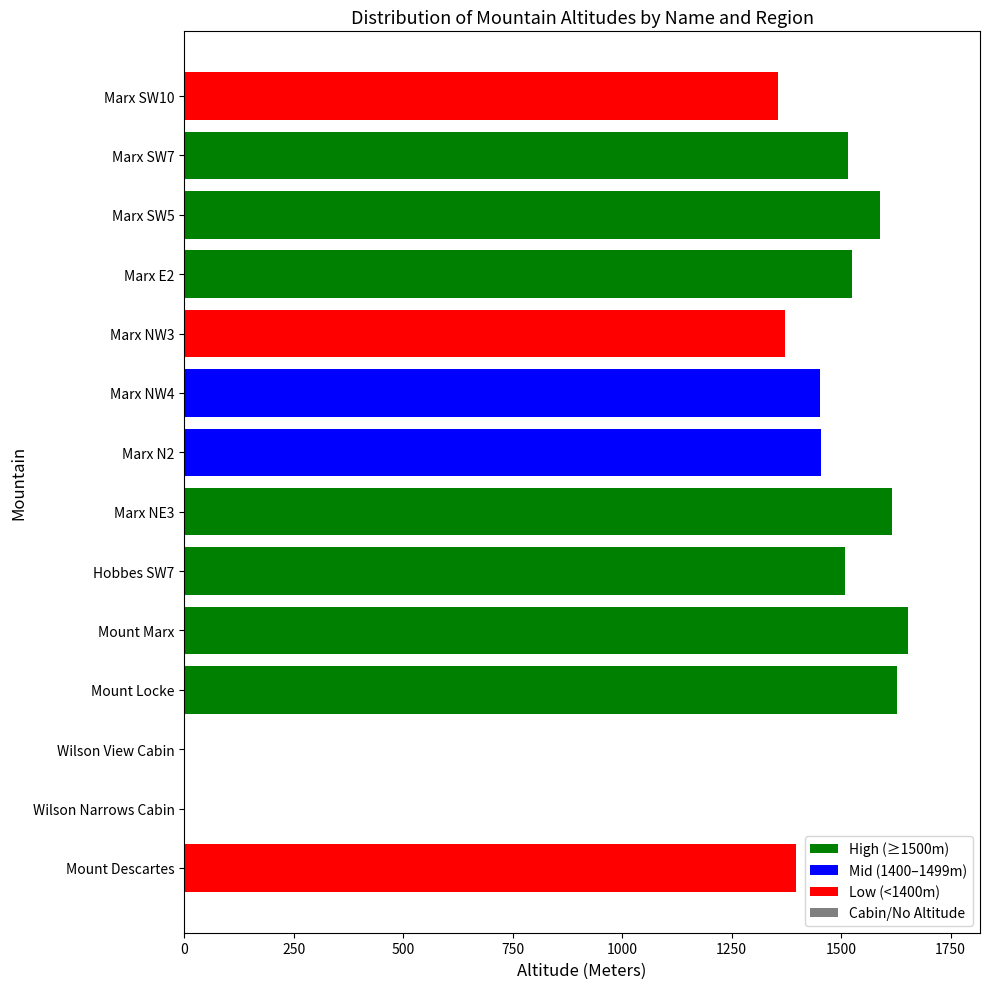

What is the greatest value displayed?

1652